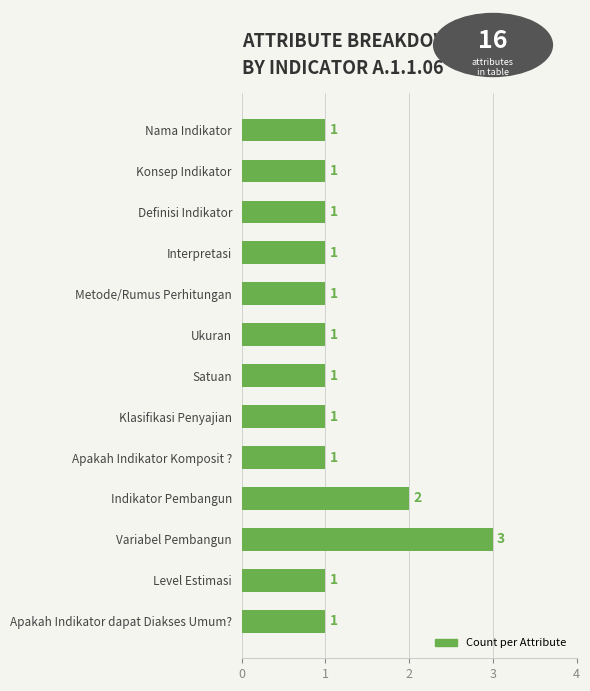

What is the smallest value displayed?

1